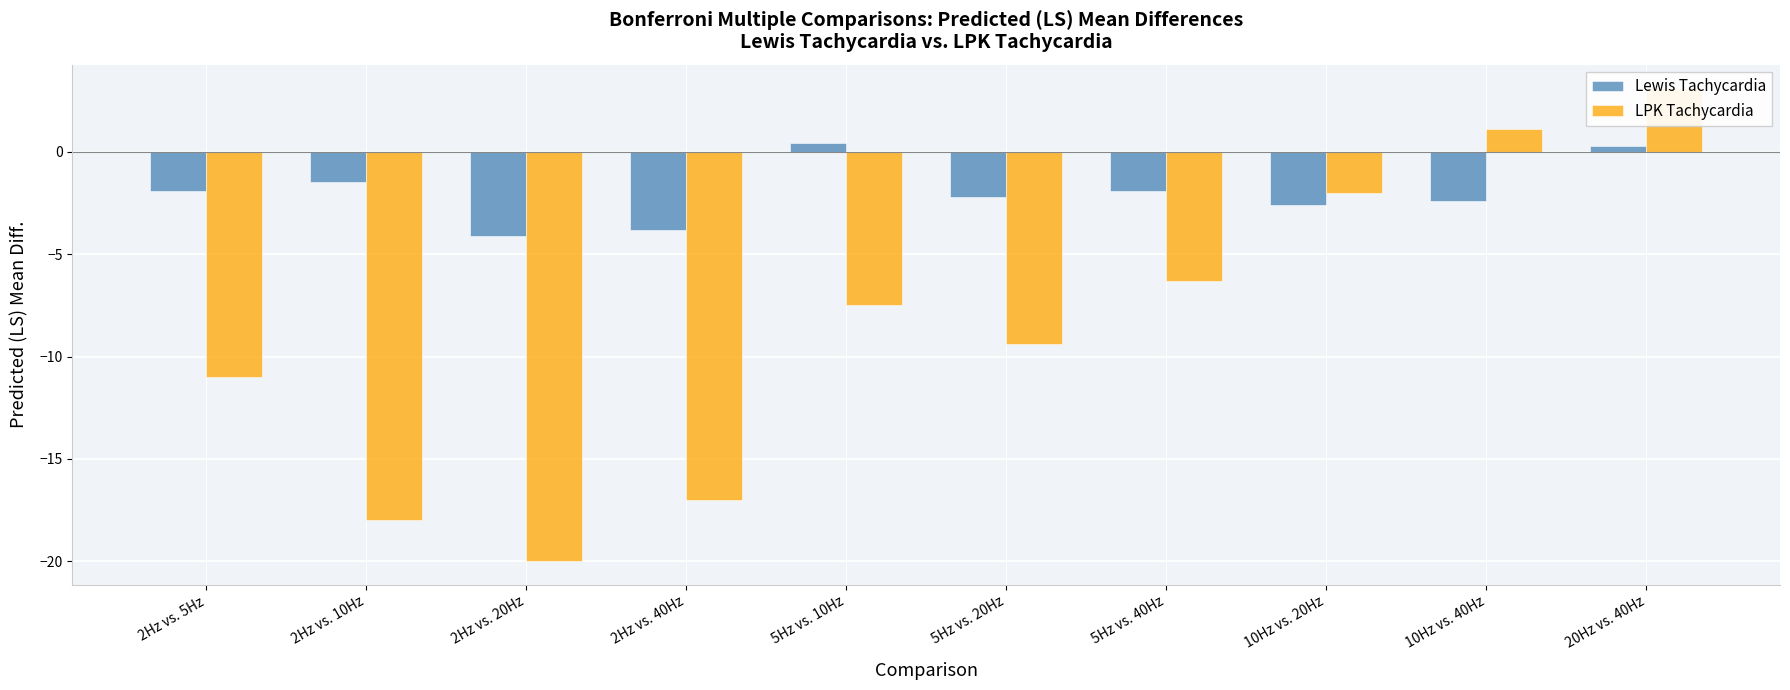

What is the value of the Lewis Tachycardia bar at the 2nd from the left?

-1.5